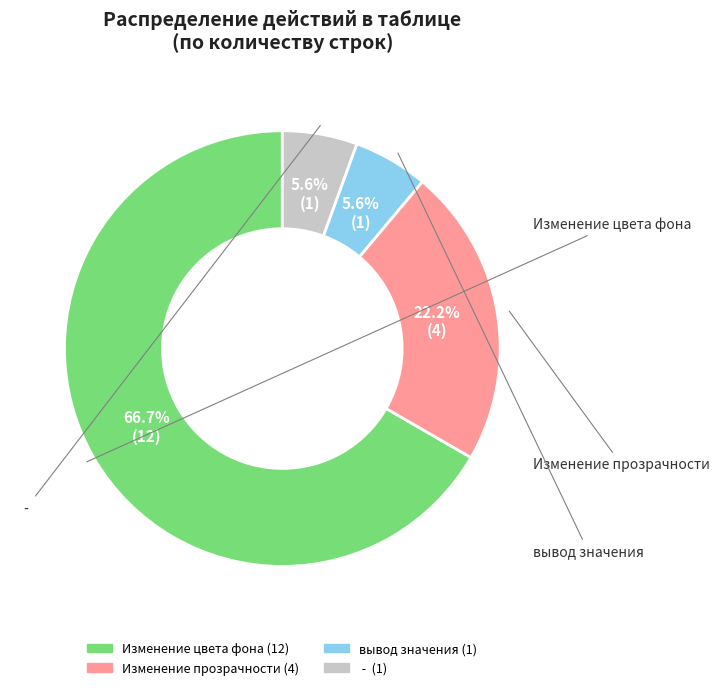

Which has a higher value, - or Изменение цвета фона?

Изменение цвета фона